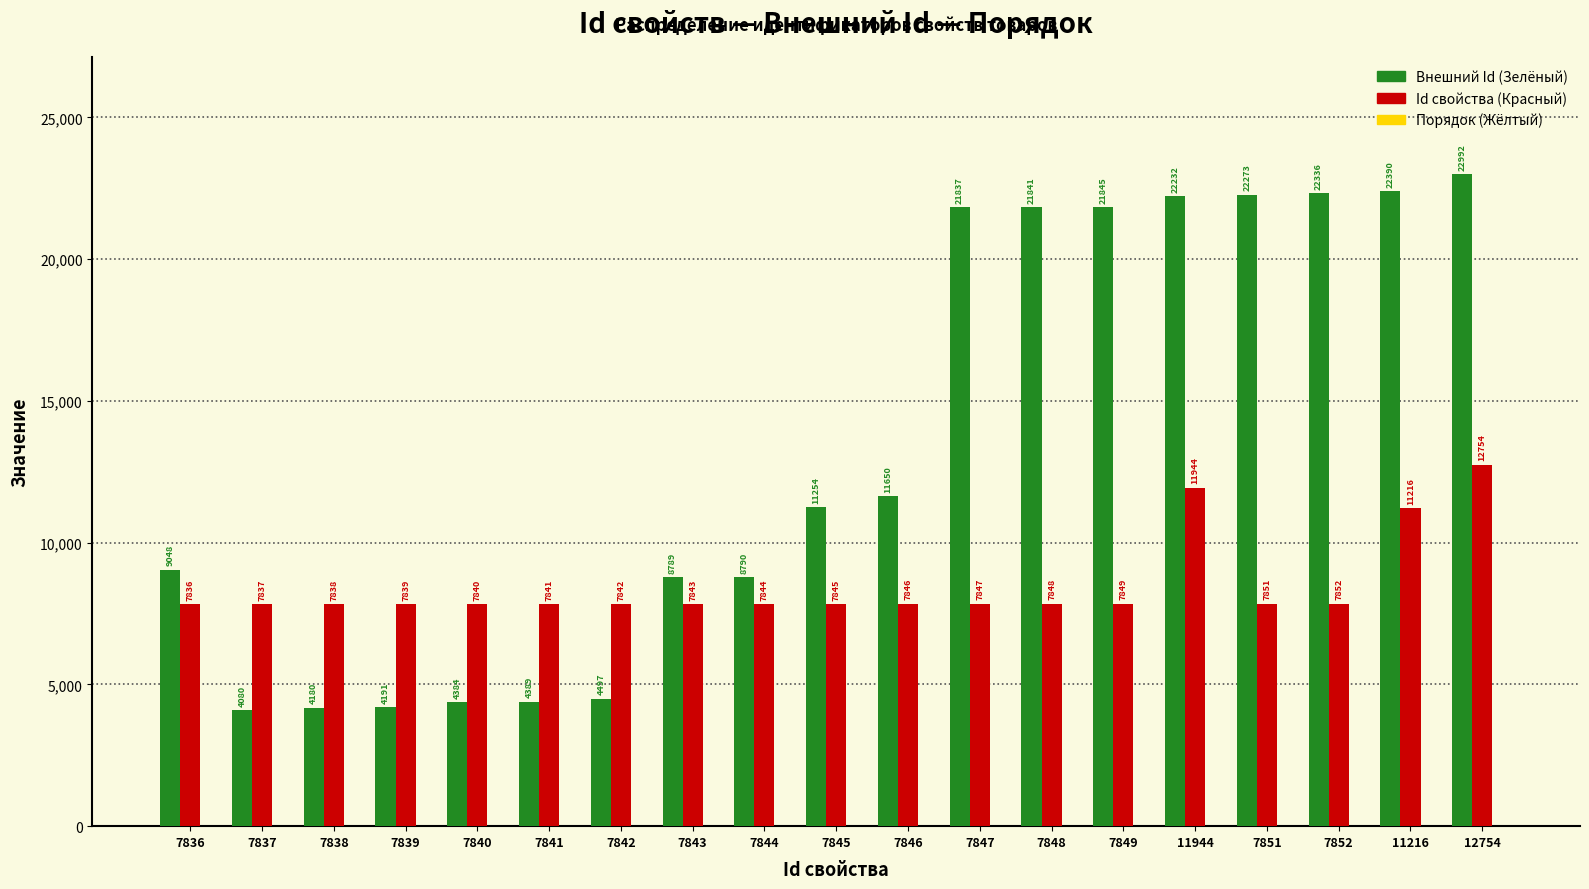

What is the sum of the Id свойства (Красный) values at 7845 and 7843?

15688